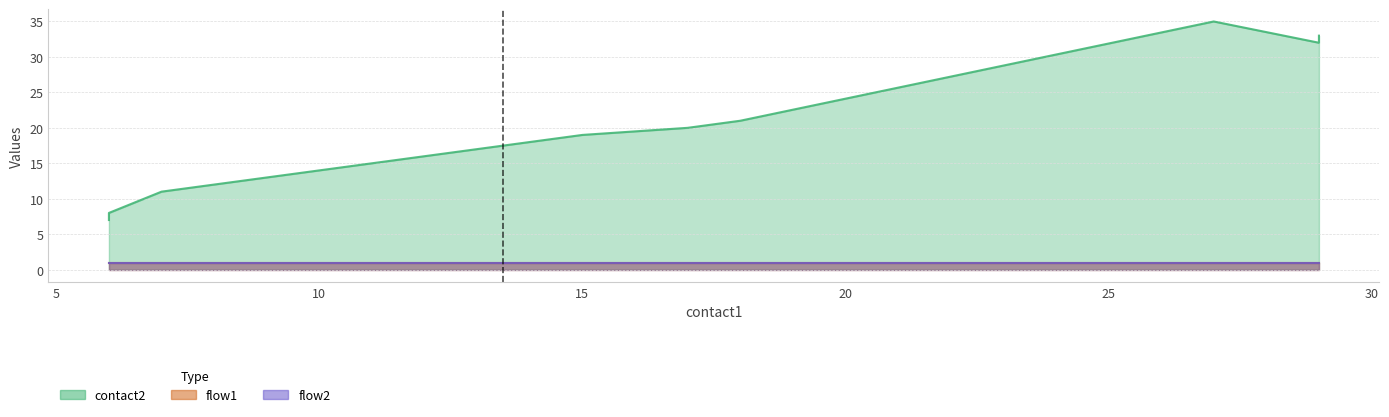

Does the chart display data point markers on the line(s)?

No